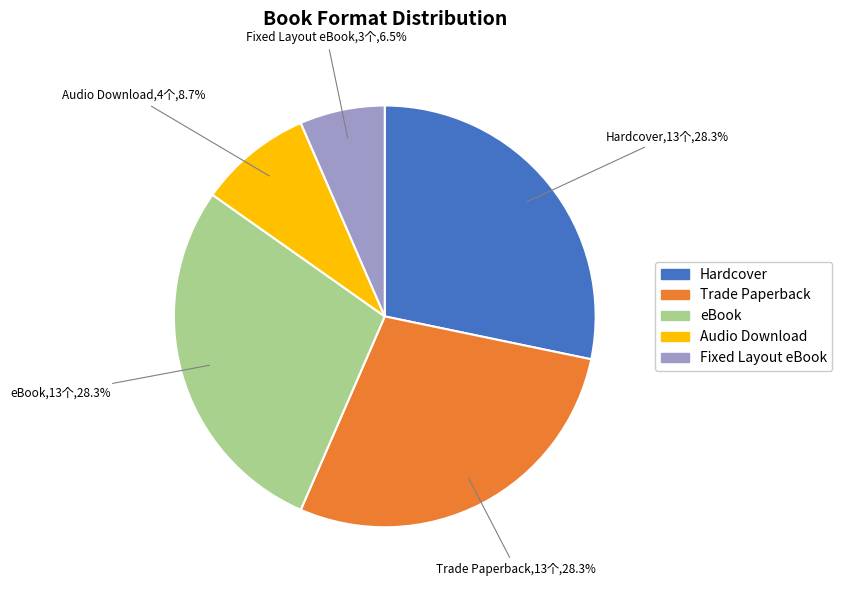

What is the ratio of the value at Trade Paperback to the value at eBook?

1.0